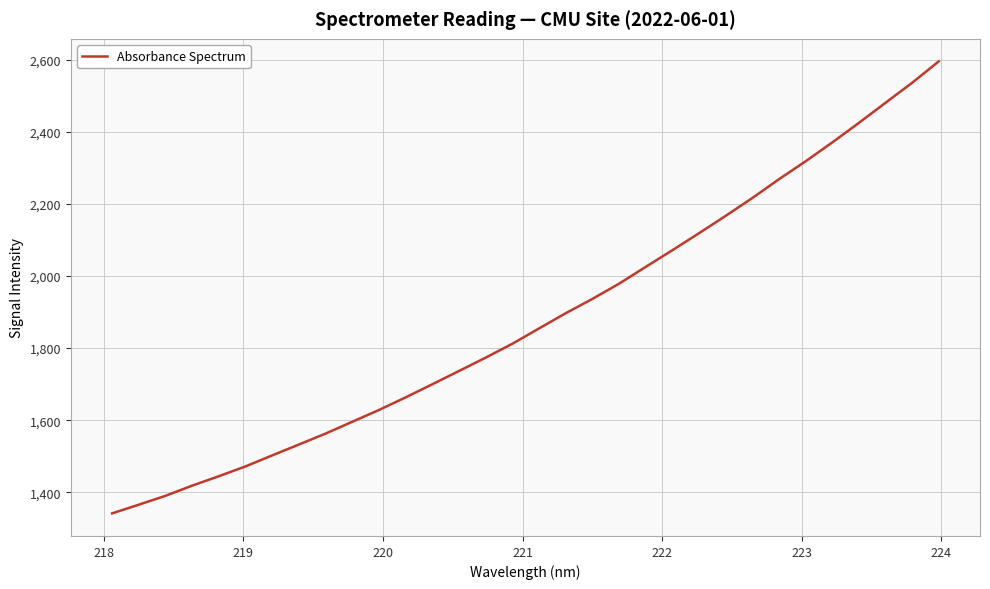

What is the minimum value shown in the chart?

1341.6